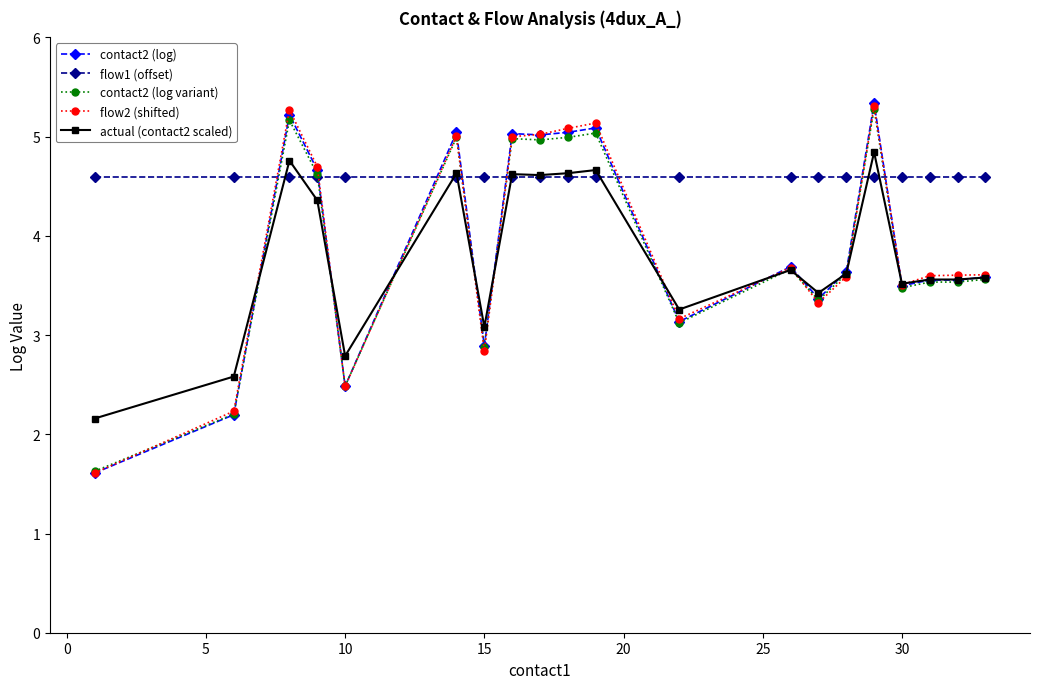

True or false: flow2 (shifted) has more than 1 interior local peaks.

True